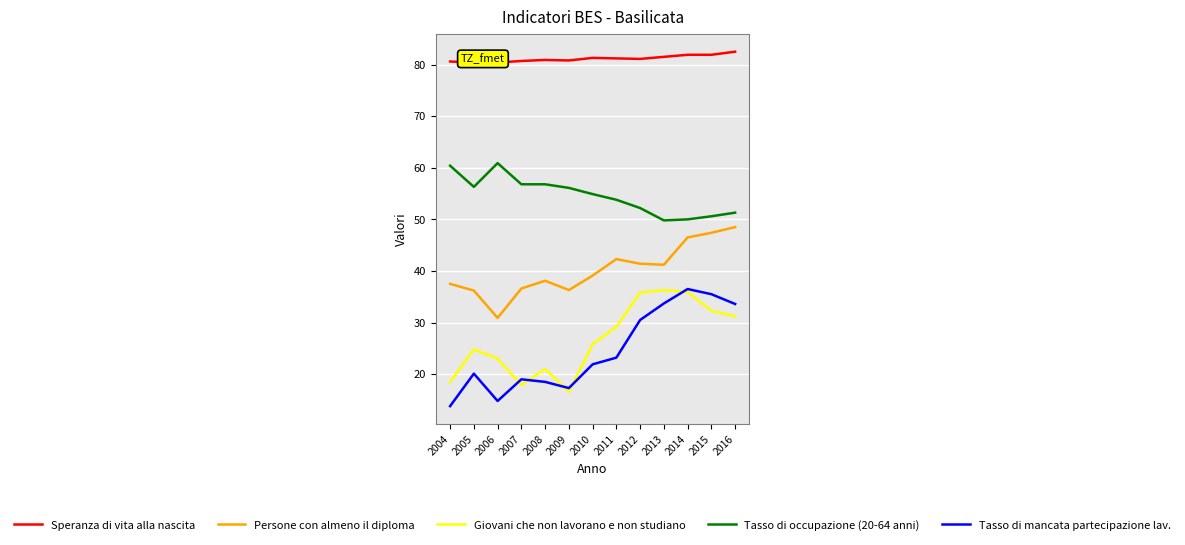

Where does the Giovani che non lavorano e non studiano series first go above 25?

2010